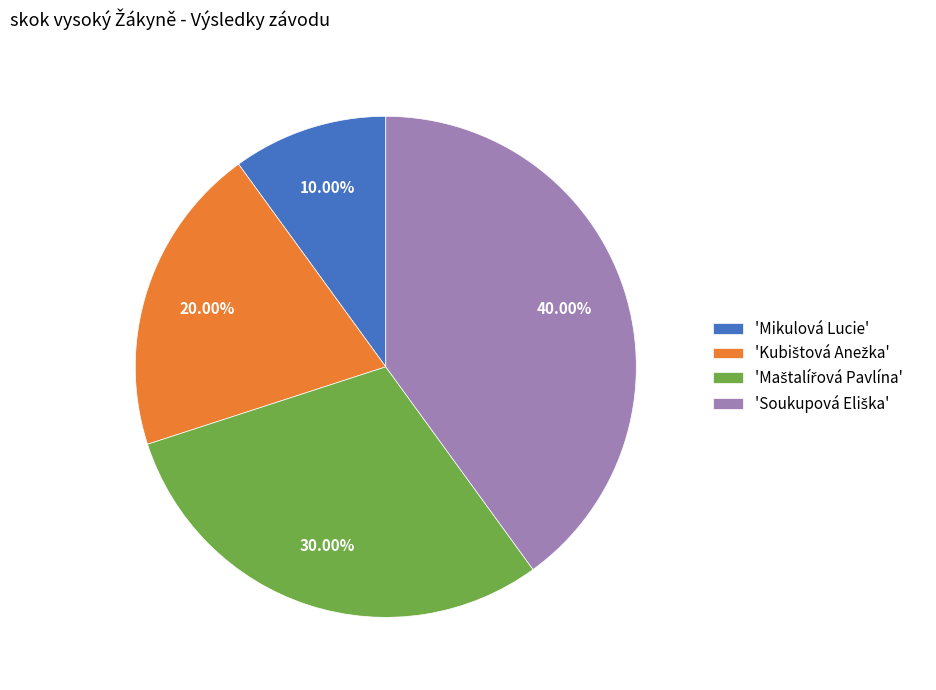

Is there a majority slice in this chart?

No